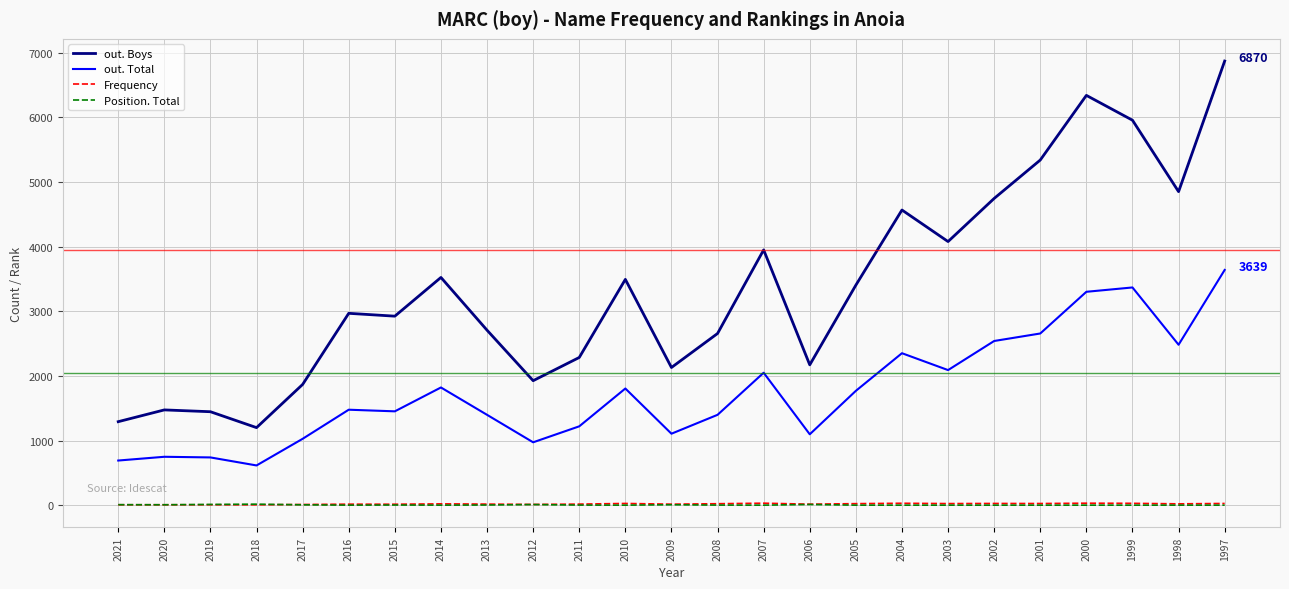

Which category has the highest value in the out. Boys series?

1997